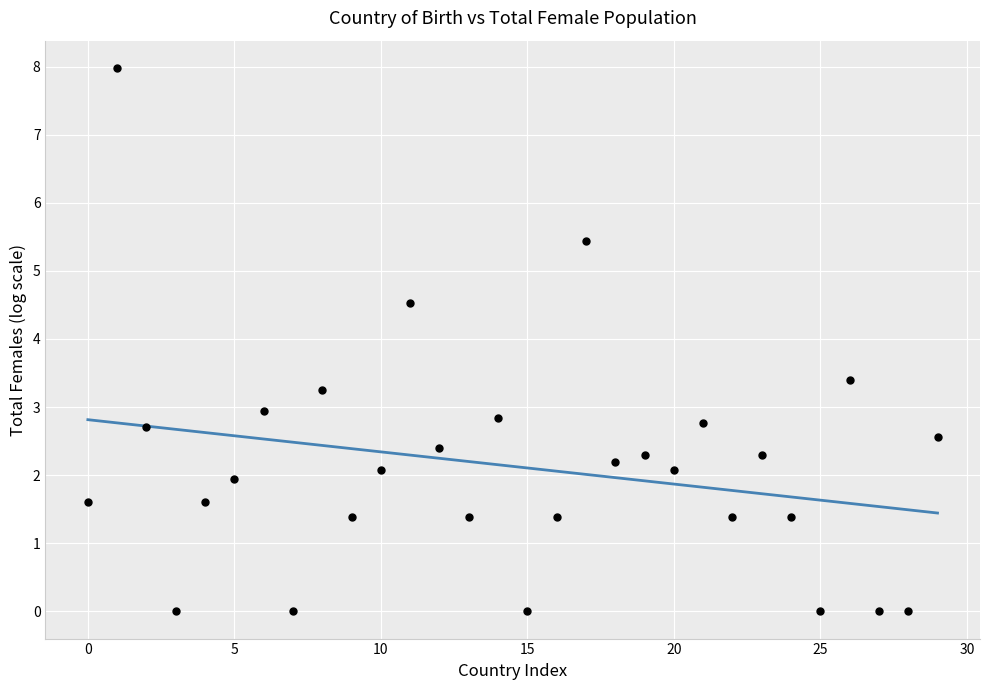

What is the range of Y values (max minus min)?

8.0